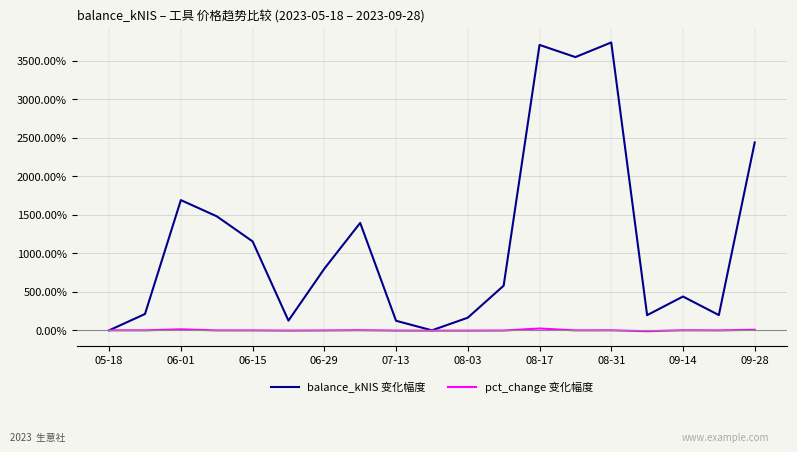

Count the number of categories in the chart.

19